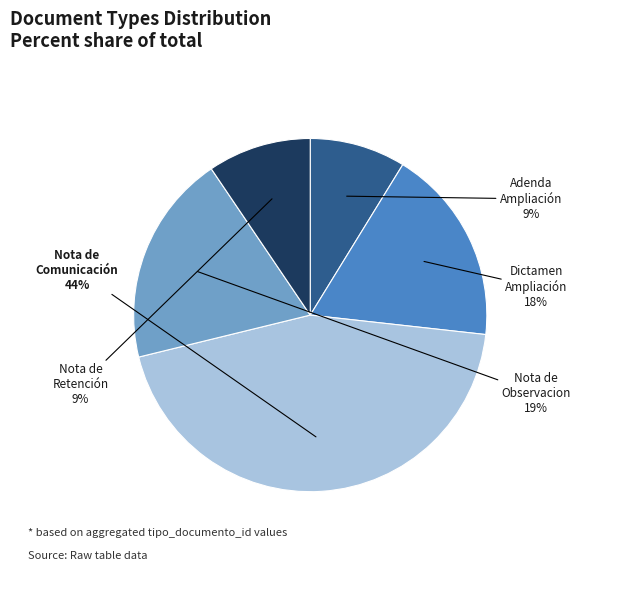

Is there any slice that represents more than half of the pie?

No